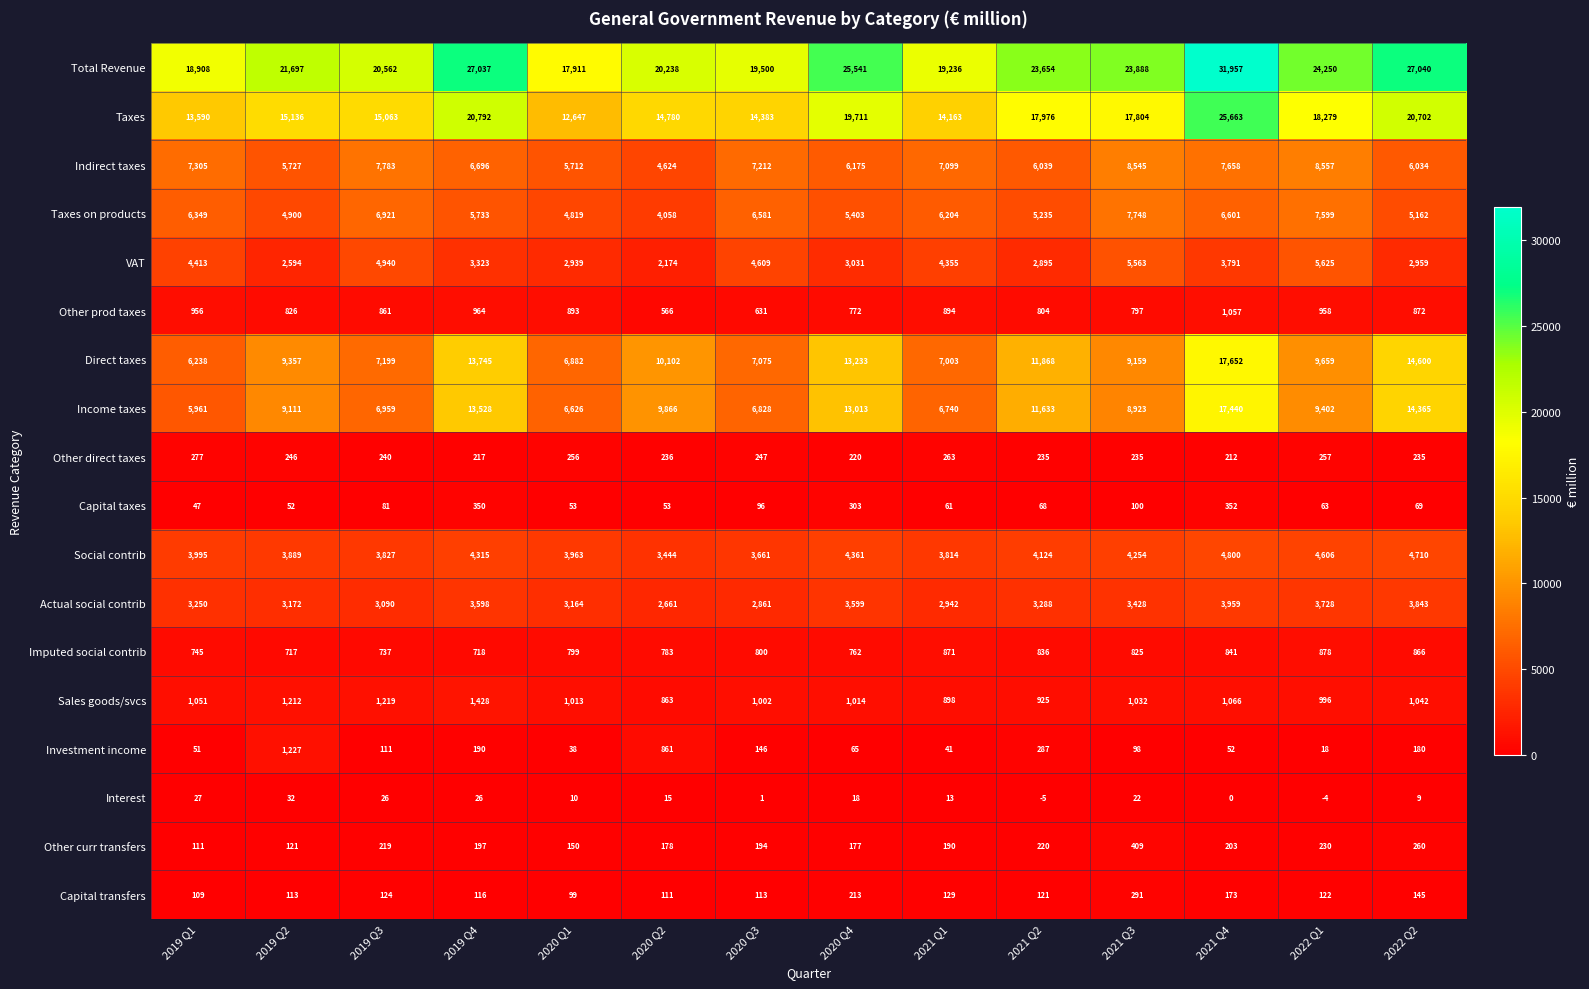

What is the difference between the VAT values at 2022 Q2 and 2019 Q2?

365